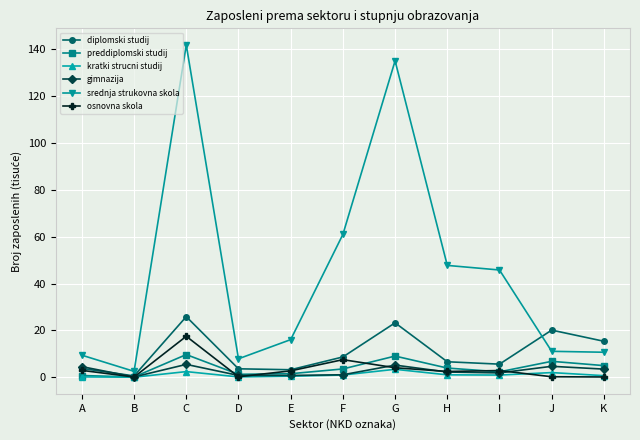

The value of srednja strukovna skola at K is 10.7. True or false?

True